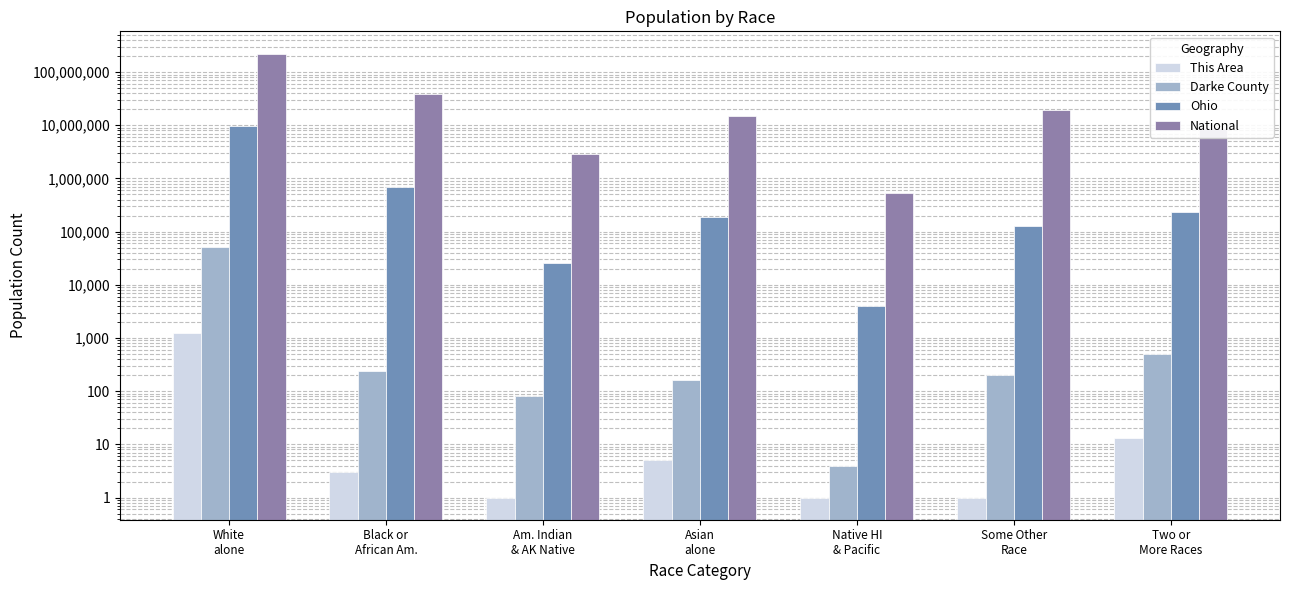

Which series changed the most between Black or
African Am. and Two or
More Races?

National